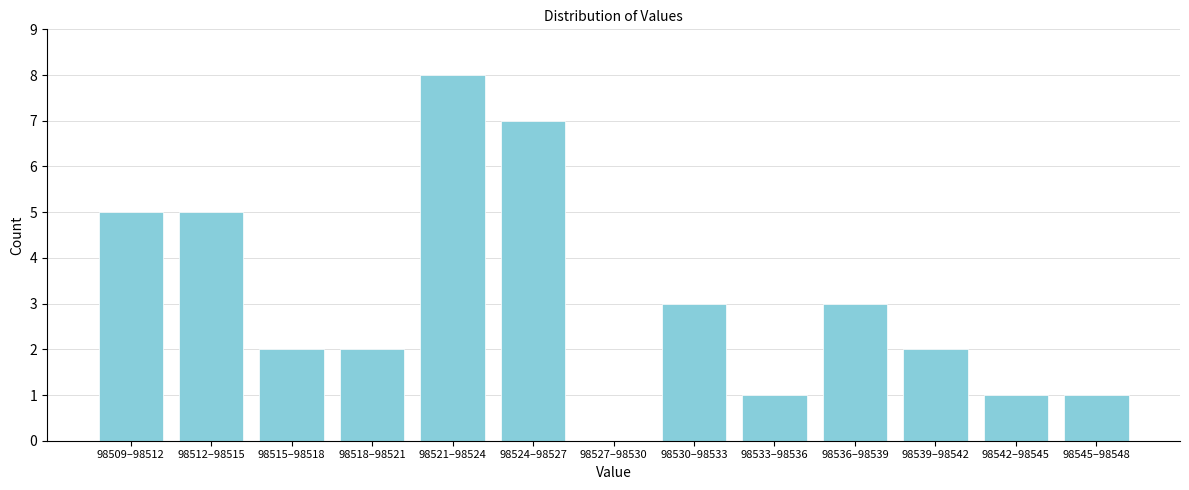

Reading left to right, what are all the values shown in this chart?

98509–98512=5	98512–98515=5	98515–98518=2	98518–98521=2	98521–98524=8	98524–98527=7	98527–98530=0	98530–98533=3	98533–98536=1	98536–98539=3	98539–98542=2	98542–98545=1	98545–98548=1